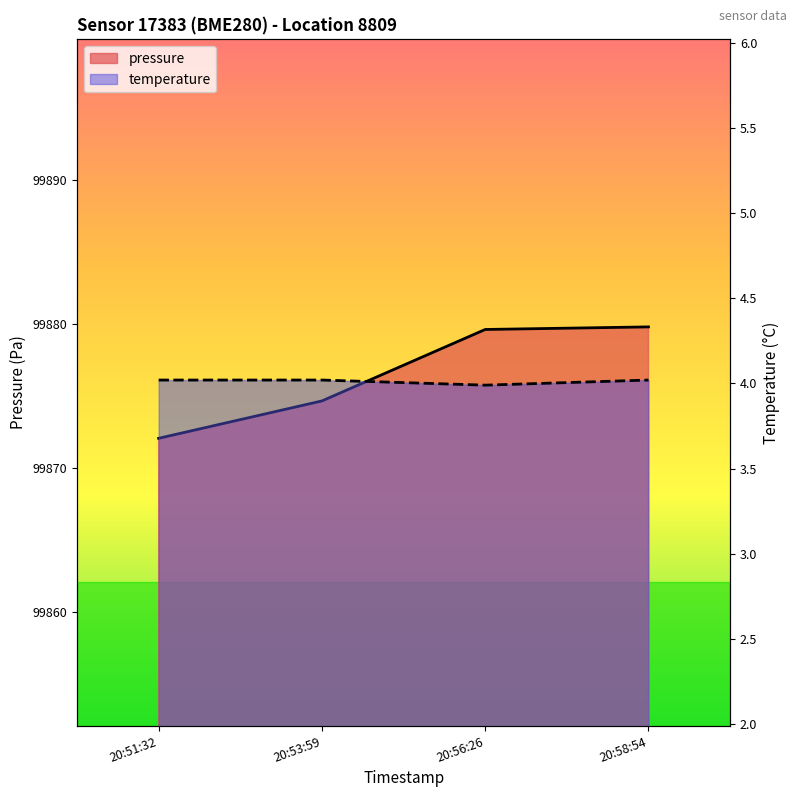

Where does the pressure series first go above 99879?

20:56:26